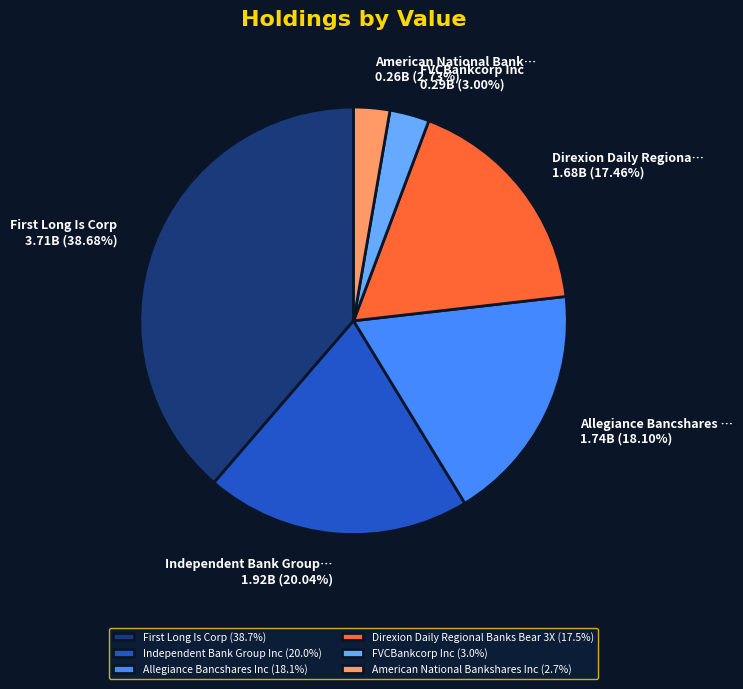

Is there a majority slice in this chart?

No